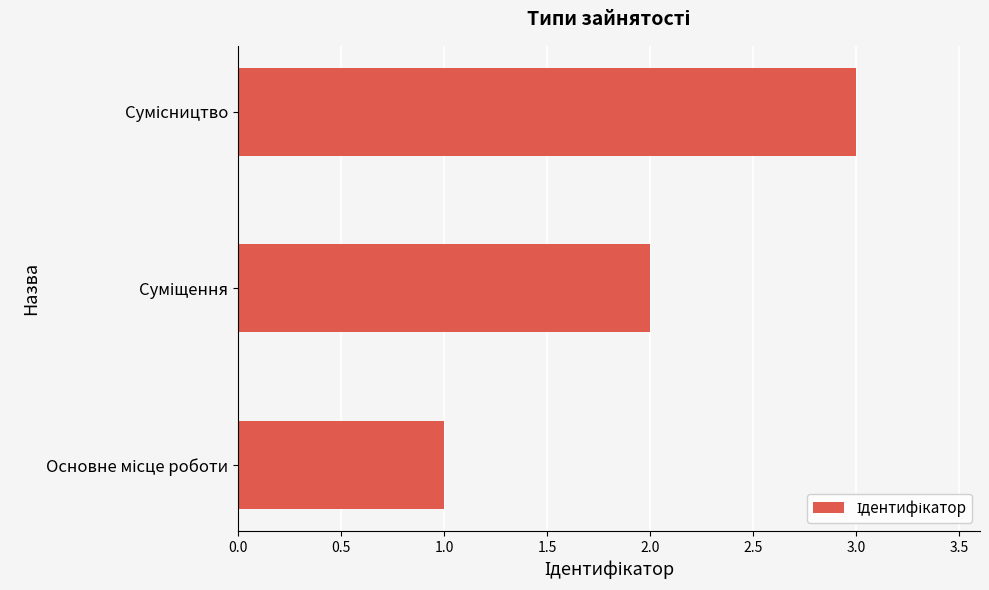

What is the greatest value displayed?

3